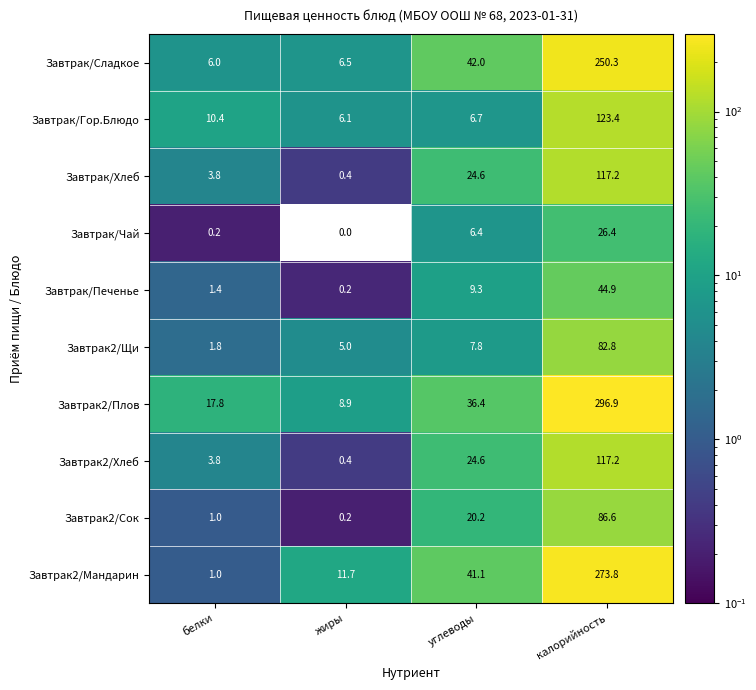

What is the spread (max minus min) of values at калорийность?

270.5